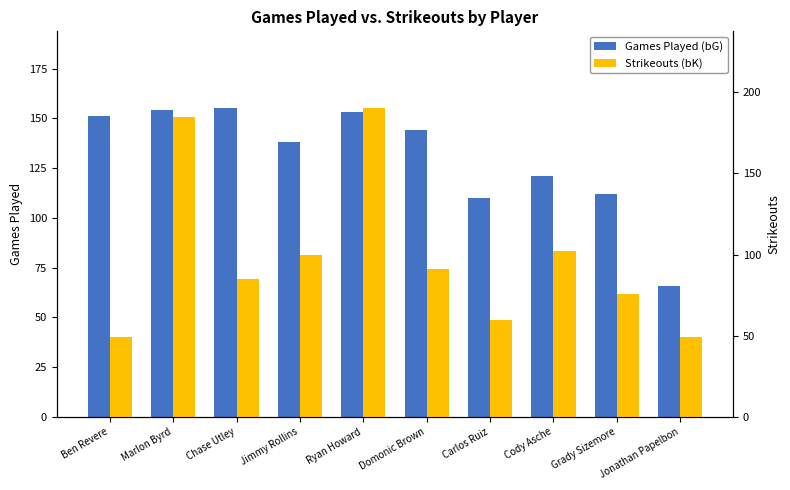

Where is Games Played (bG) nearest to the value 110?

Carlos Ruiz